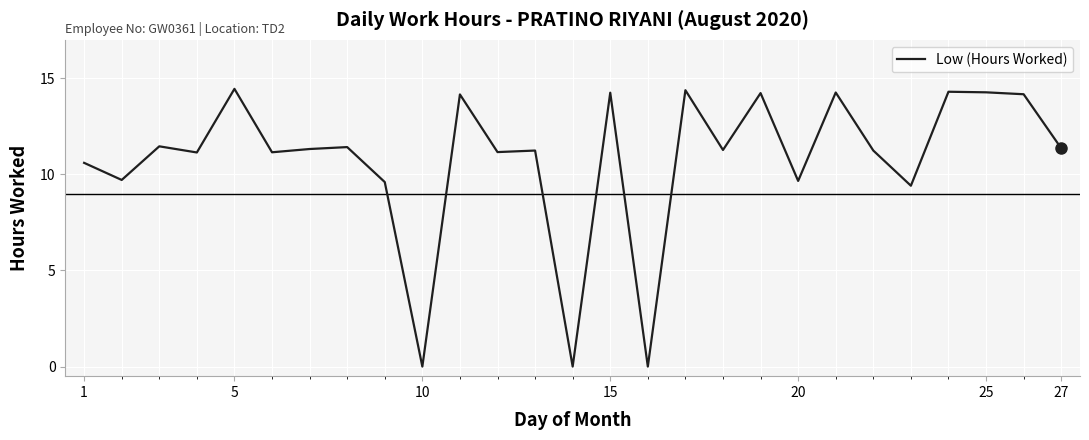

True or false: the data has more than 0 interior local peaks.

True